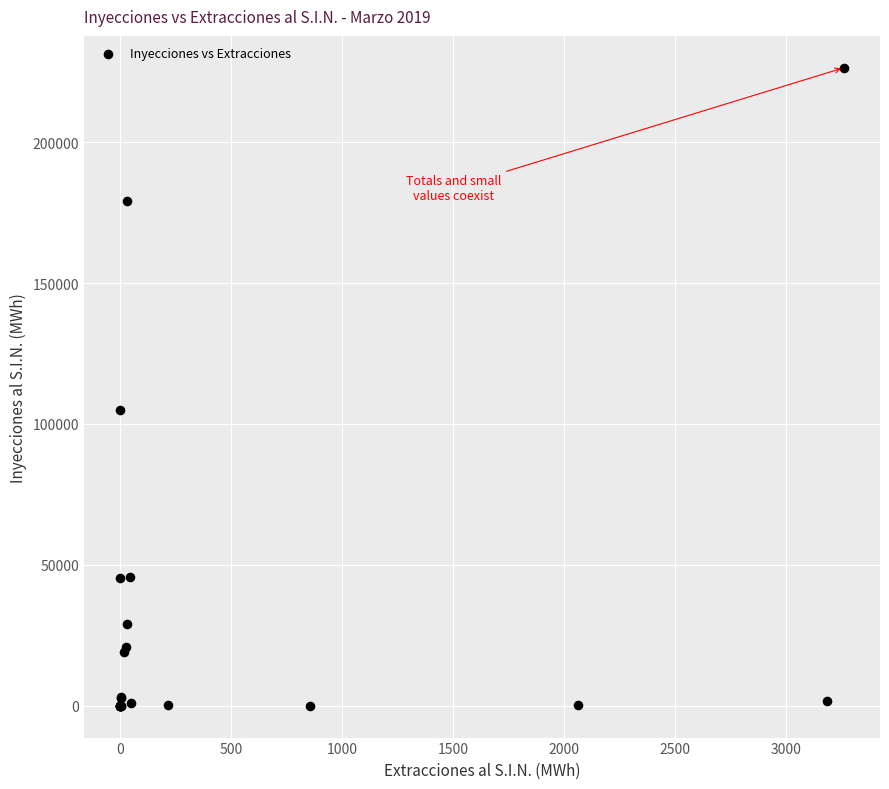

What Y value in the scatter plot is closest to 113223?

105072.7